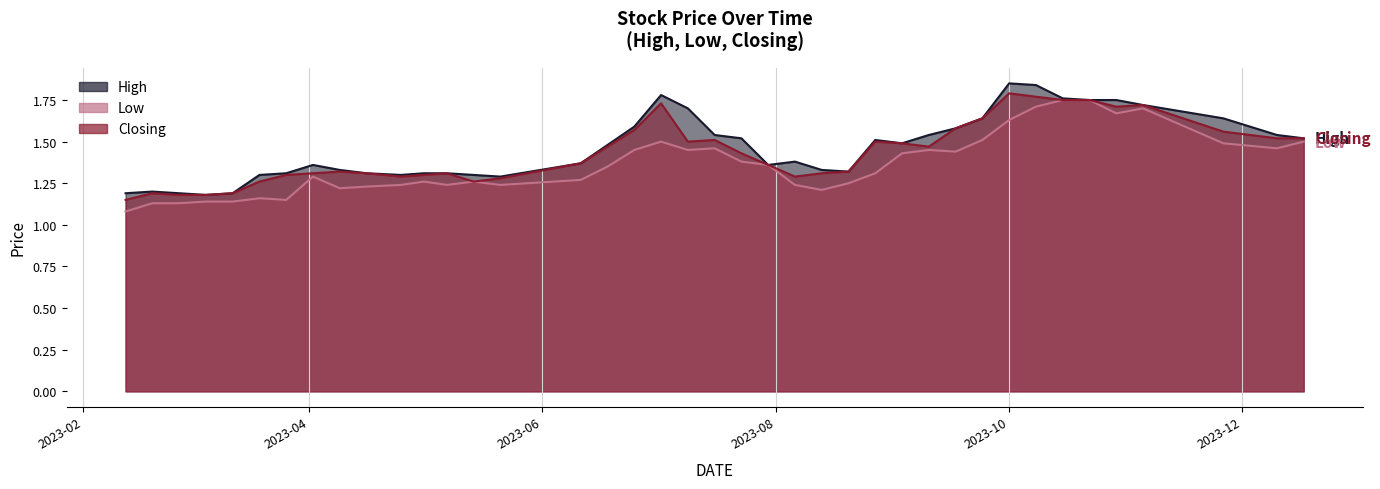

True or false: Low and Closing intersect in this chart.

False